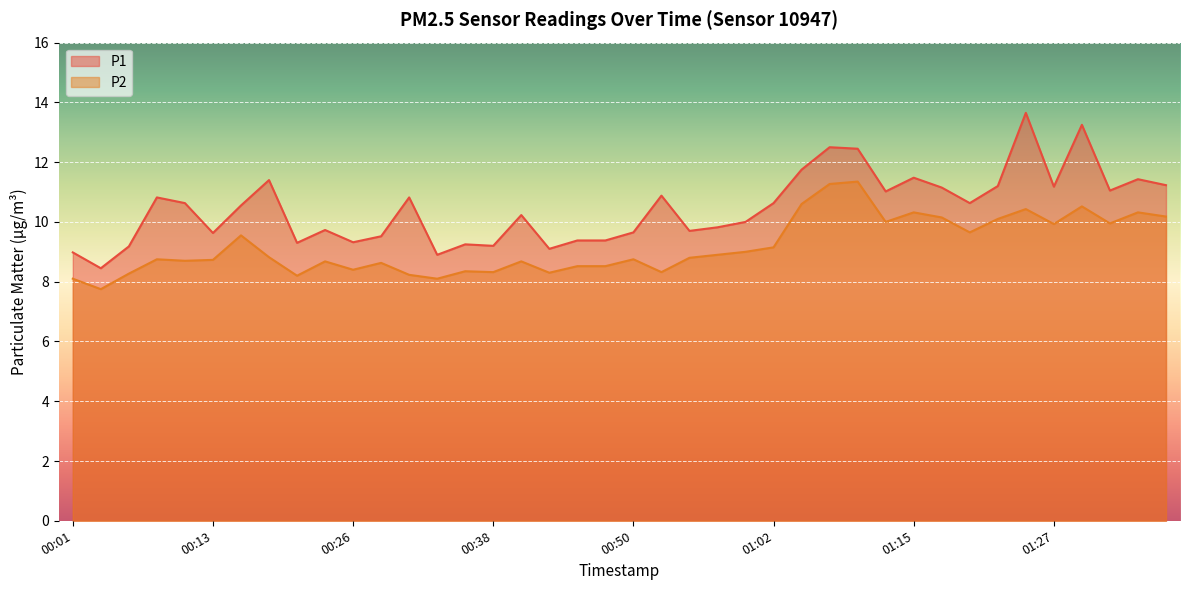

True or false: P1 and P2 intersect in this chart.

False